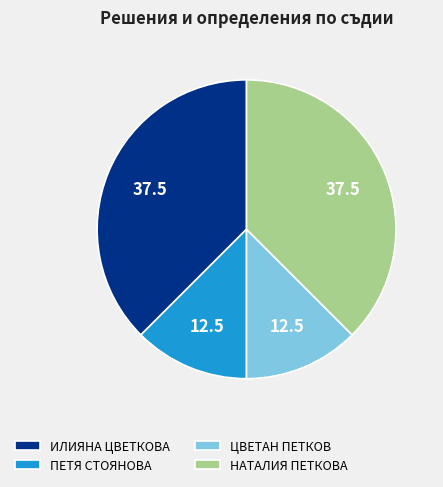

Does ЦВЕТАН ПЕТКОВ account for over 50% of the chart?

No